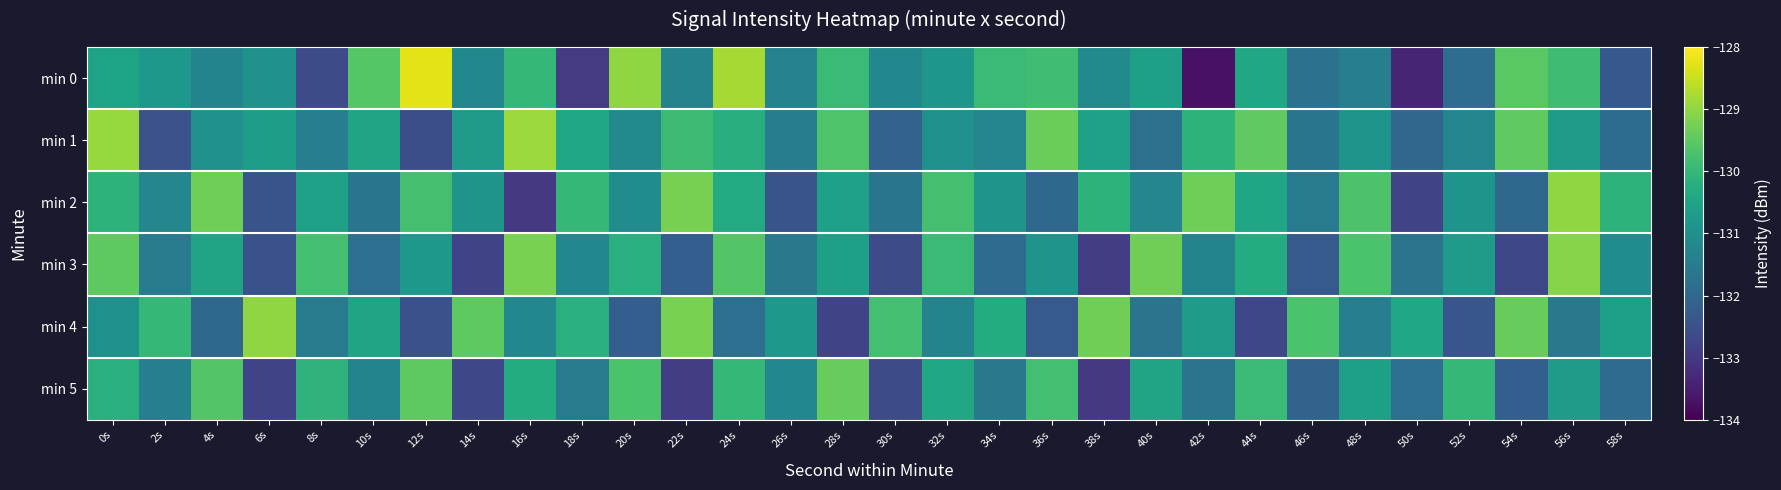

Reading left to right, list all the values displayed in this chart.

min 0: 0s=-130.5	2s=-130.8	4s=-131.3	6s=-130.9	8s=-132.6	10s=-129.6	12s=-128.3	14s=-131.2	16s=-130.0	18s=-133.0	20s=-129.0	22s=-131.3	24s=-128.8	26s=-131.3	28s=-129.9	30s=-131.2	32s=-130.8	34s=-129.9	36s=-129.8	38s=-131.2	40s=-130.6	42s=-133.7	44s=-130.4	46s=-131.7	48s=-131.4	50s=-133.4	52s=-131.9	54s=-129.5	56s=-129.9	58s=-132.4
min 1: 0s=-128.9	2s=-132.5	4s=-130.9	6s=-130.6	8s=-131.4	10s=-130.5	12s=-132.6	14s=-130.8	16s=-128.9	18s=-130.4	20s=-131.1	22s=-129.9	24s=-130.2	26s=-131.5	28s=-129.7	30s=-132.1	32s=-131.0	34s=-131.2	36s=-129.3	38s=-130.6	40s=-131.8	42s=-130.1	44s=-129.5	46s=-131.7	48s=-130.9	50s=-132.0	52s=-131.2	54s=-129.5	56s=-130.7	58s=-131.9
min 2: 0s=-130.1	2s=-131.2	4s=-129.3	6s=-132.4	8s=-130.6	10s=-131.7	12s=-129.8	14s=-130.9	16s=-133.0	18s=-130.0	20s=-131.1	22s=-129.2	24s=-130.3	26s=-132.4	28s=-130.6	30s=-131.7	32s=-129.8	34s=-130.9	36s=-132.0	38s=-130.1	40s=-131.2	42s=-129.3	44s=-130.4	46s=-131.6	48s=-129.7	50s=-132.8	52s=-130.9	54s=-132.0	56s=-129.0	58s=-130.1
min 3: 0s=-129.5	2s=-131.5	4s=-130.5	6s=-132.5	8s=-129.8	10s=-131.8	12s=-130.8	14s=-132.8	16s=-129.2	18s=-131.2	20s=-130.2	22s=-132.2	24s=-129.6	26s=-131.6	28s=-130.6	30s=-132.6	32s=-129.9	34s=-131.9	36s=-130.9	38s=-132.9	40s=-129.3	42s=-131.3	44s=-130.3	46s=-132.3	48s=-129.7	50s=-131.7	52s=-130.7	54s=-132.7	56s=-129.1	58s=-131.1
min 4: 0s=-131.0	2s=-130.0	4s=-132.0	6s=-129.0	8s=-131.5	10s=-130.5	12s=-132.5	14s=-129.5	16s=-131.2	18s=-130.2	20s=-132.2	22s=-129.2	24s=-131.8	26s=-130.8	28s=-132.8	30s=-129.8	32s=-131.3	34s=-130.3	36s=-132.3	38s=-129.3	40s=-131.7	42s=-130.7	44s=-132.7	46s=-129.7	48s=-131.4	50s=-130.4	52s=-132.4	54s=-129.4	56s=-131.6	58s=-130.6
min 5: 0s=-130.2	2s=-131.4	4s=-129.6	6s=-132.8	8s=-130.1	10s=-131.3	12s=-129.5	14s=-132.7	16s=-130.3	18s=-131.5	20s=-129.7	22s=-132.9	24s=-130.0	26s=-131.2	28s=-129.4	30s=-132.6	32s=-130.4	34s=-131.6	36s=-129.8	38s=-133.0	40s=-130.5	42s=-131.7	44s=-129.9	46s=-132.1	48s=-130.6	50s=-131.8	52s=-130.0	54s=-132.2	56s=-130.7	58s=-131.9